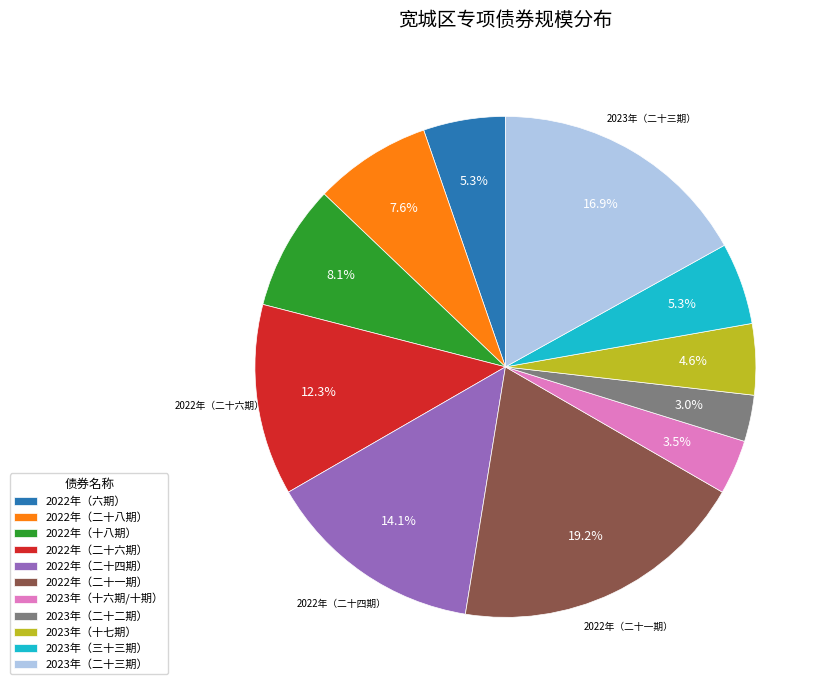

Which category has the biggest portion of the pie?

2022年（二十一期）